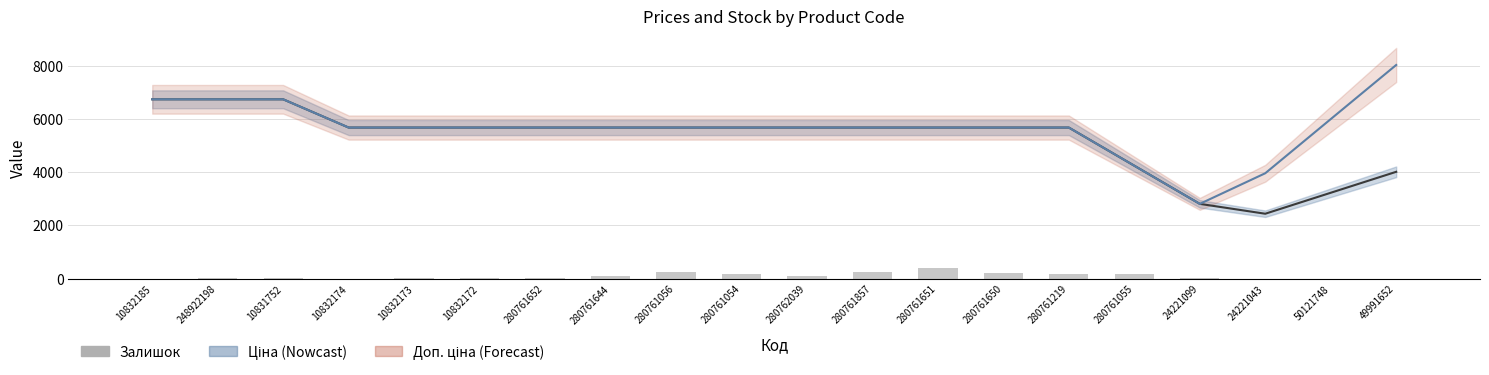

Reading right to left, extract all data points from this chart.

Ціна: 49991652=4012.1	50121748=3224.9	24221043=2437.6	24221099=2808.2	280761055=4241.0	280761219=5673.8	280761650=5673.8	280761651=5673.8	280761857=5673.8	280762039=5673.8	280761054=5673.8	280761056=5673.8	280761644=5673.8	280761652=5673.8	10832172=5673.8	10832173=5673.8	10832174=5673.8	10831752=6734.8	248922198=6734.8	10832185=6734.8
Доп. ціна: 49991652=8024.3	50121748=5991.1	24221043=3957.9	24221099=2807.9	280761055=4240.9	280761219=5673.8	280761650=5673.8	280761651=5673.8	280761857=5673.8	280762039=5673.8	280761054=5673.8	280761056=5673.8	280761644=5673.8	280761652=5673.8	10832172=5673.8	10832173=5673.8	10832174=5673.8	10831752=6734.8	248922198=6734.8	10832185=6734.8
Залишок: 49991652=0.0	50121748=0.0	24221043=4.0	24221099=16.0	280761055=172.0	280761219=177.0	280761650=219.0	280761651=418.0	280761857=236.0	280762039=93.0	280761054=179.0	280761056=259.0	280761644=112.0	280761652=42.0	10832172=35.0	10832173=32.0	10832174=0.0	10831752=30.0	248922198=11.0	10832185=2.0